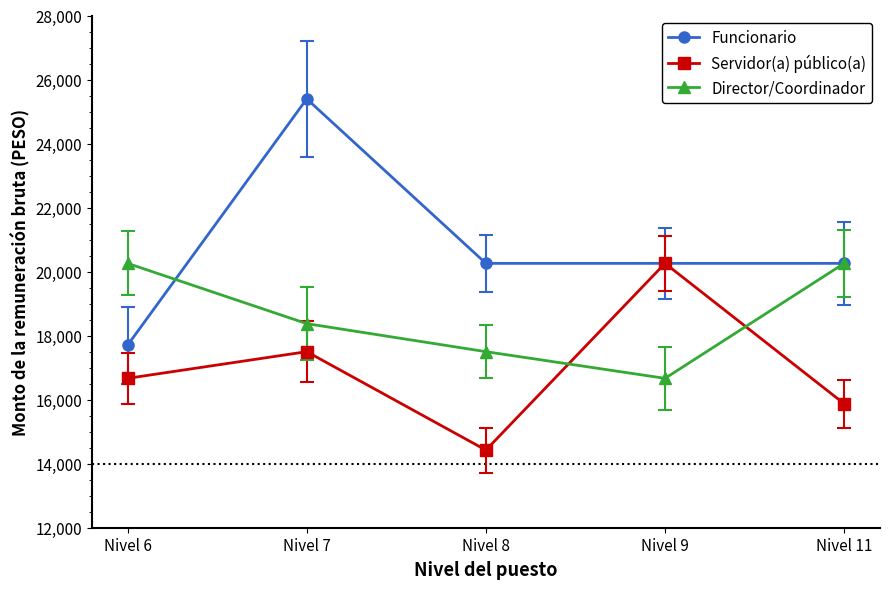

Which series ends up on top after the final intersection of Servidor(a) público(a) and Director/Coordinador?

Director/Coordinador